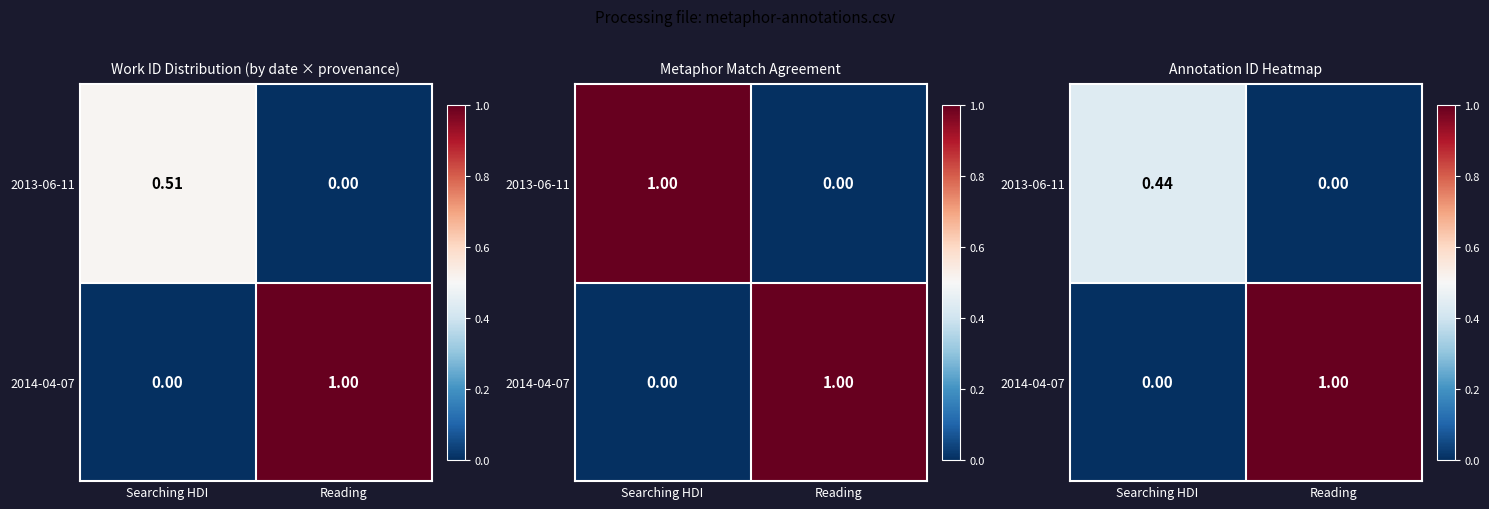

What is the approximate value of 2013-06-11 at Searching HDI?

0.4